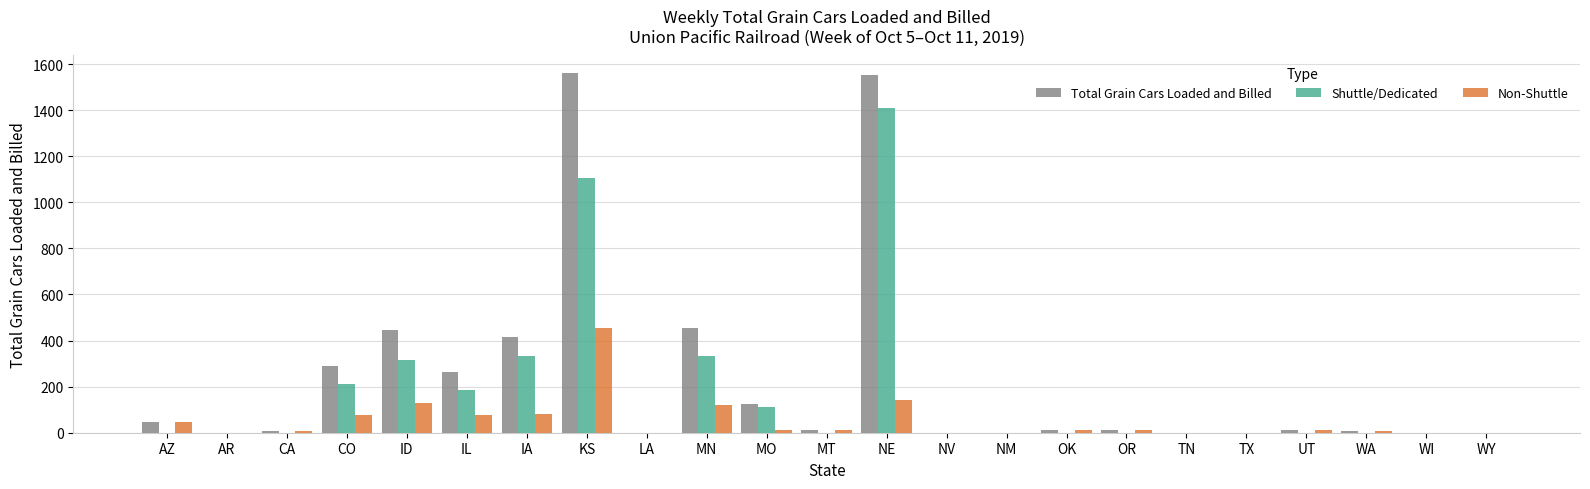

What is the maximum value shown in the chart?

1559